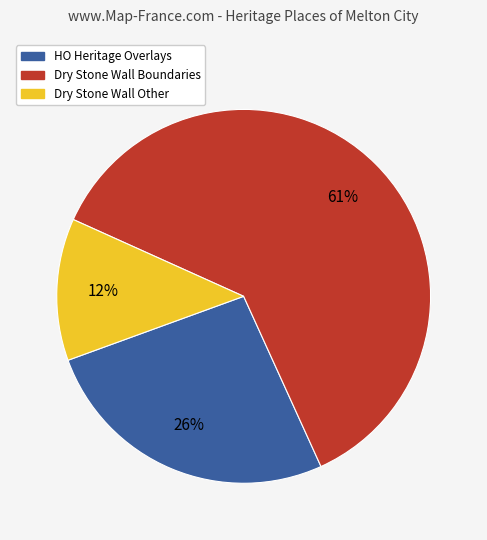

To the nearest percent, what is the average slice percentage?

33%